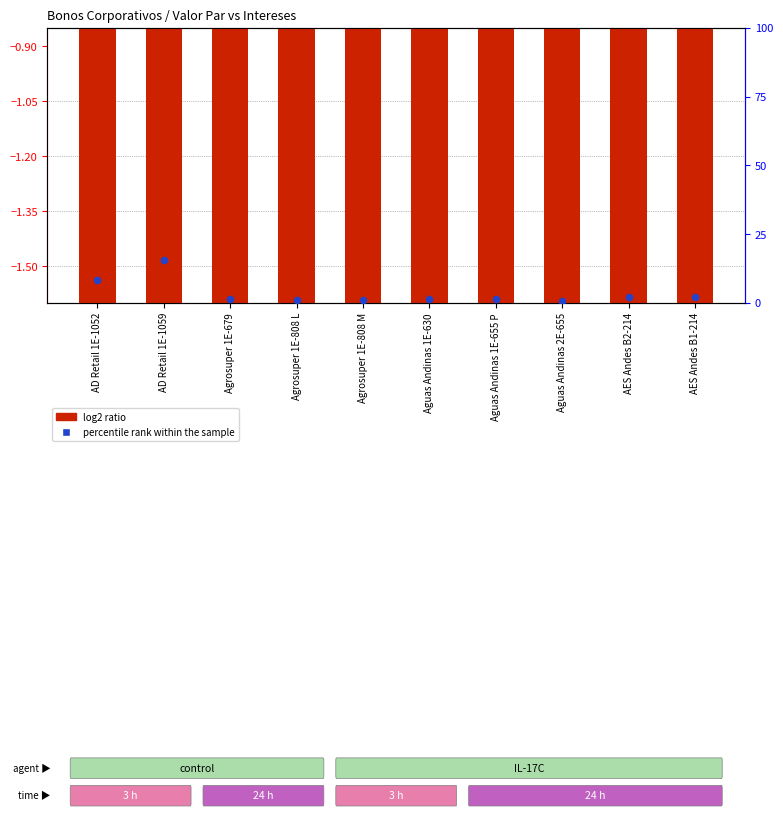

Which series contains the highest Y value?

percentile rank within the sample